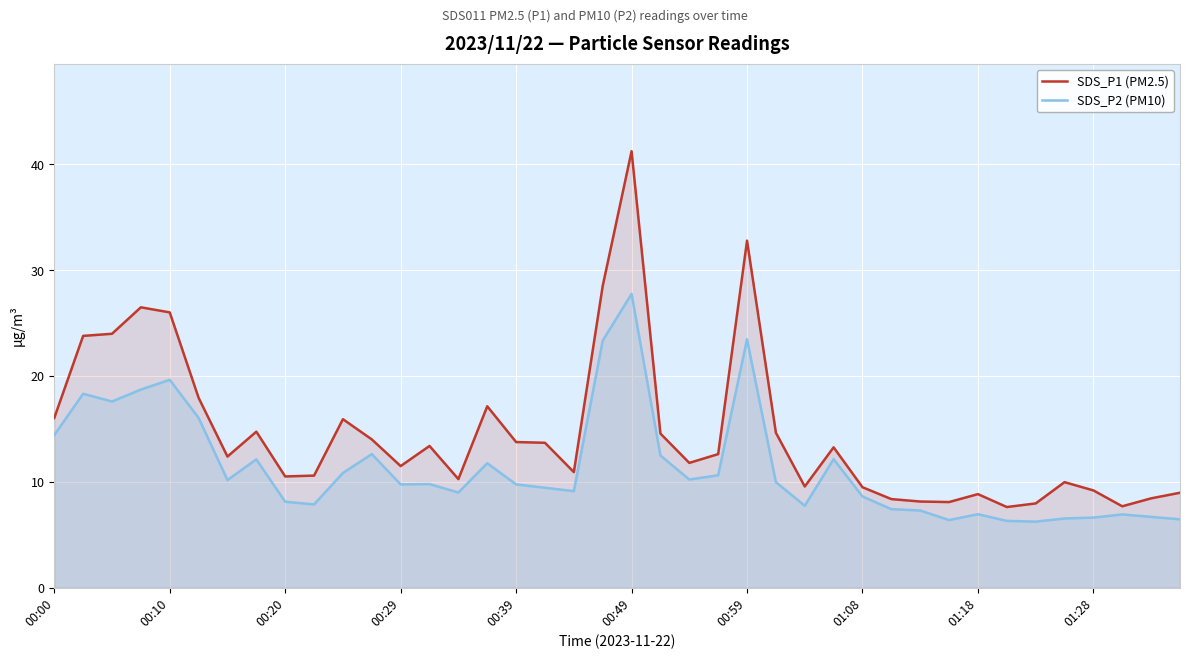

Which series has the largest range (max minus min)?

SDS_P1 (PM2.5)